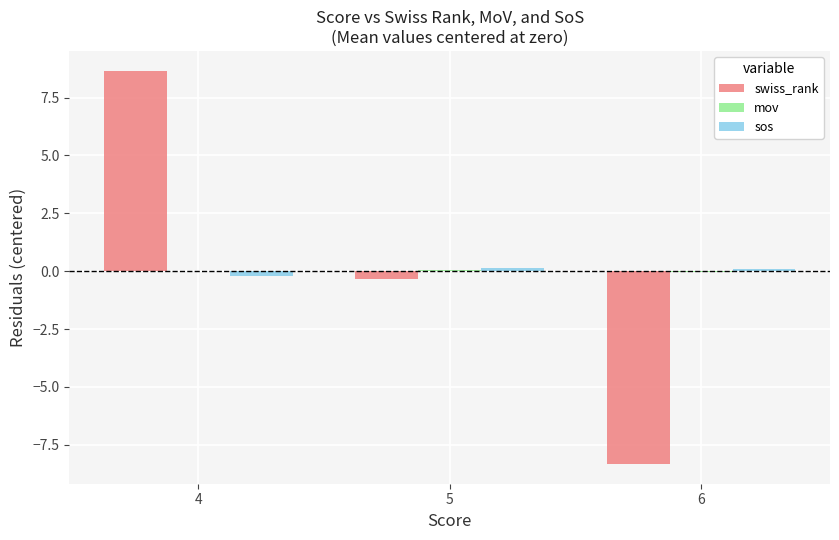

Is it true that swiss_rank equals -10.9 at 6?

False